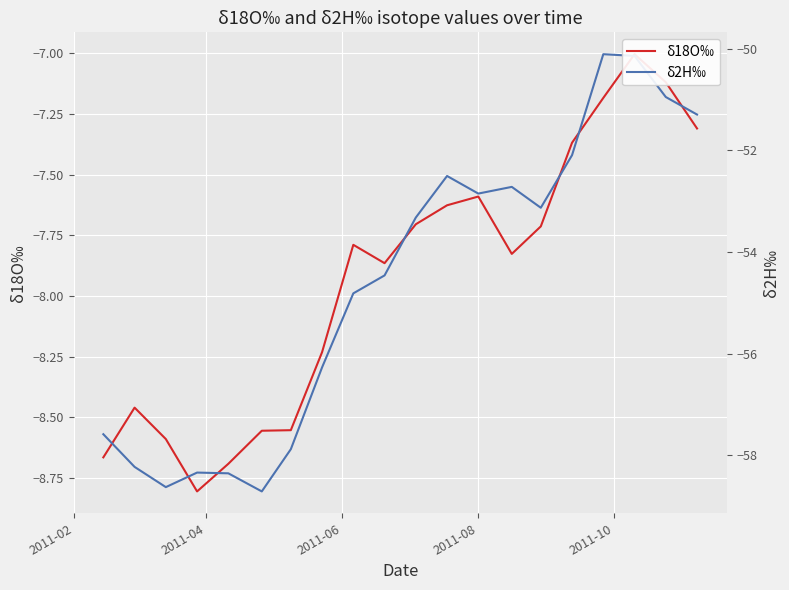

How many interior local peaks does the δ2H‰ series have?

4